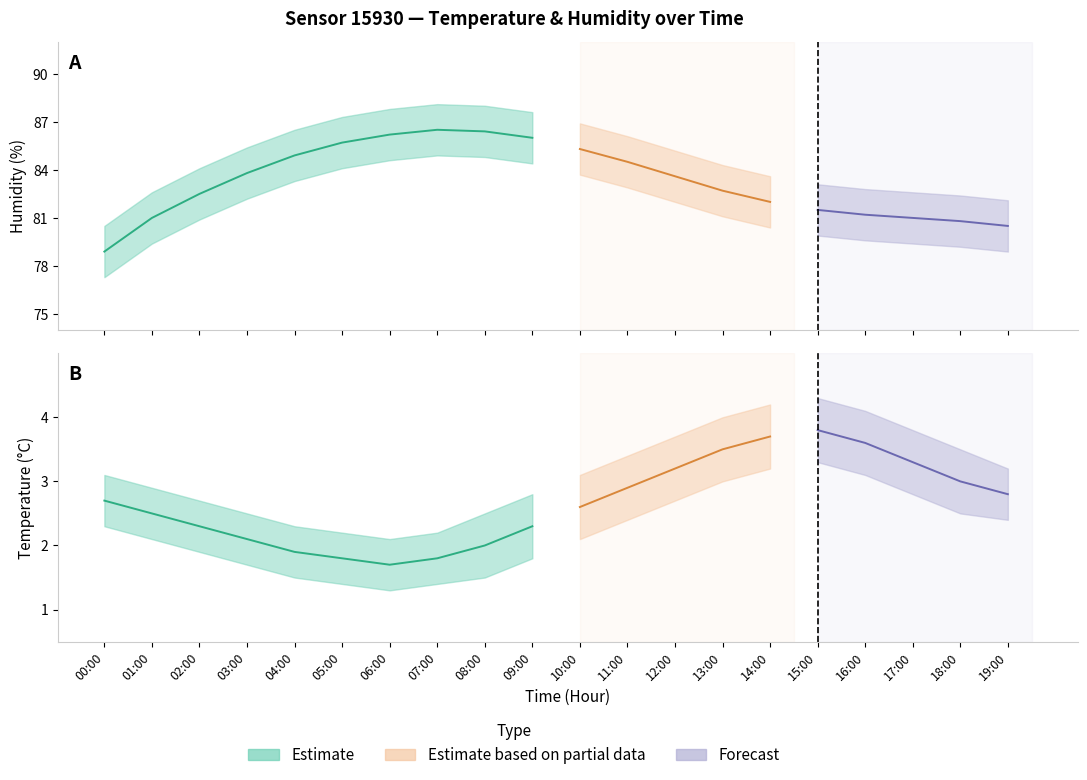

What is the sum of the humidity_upper values at 13:00 and 15:00?

167.4